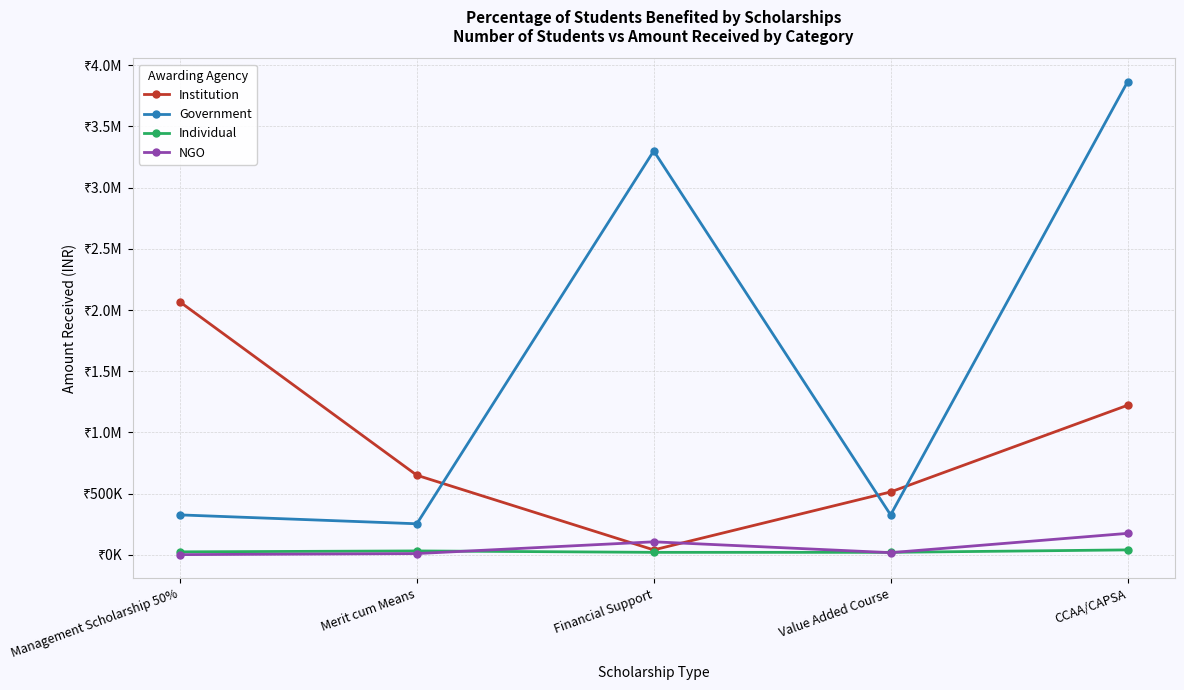

What position from the right is Financial Support?

3